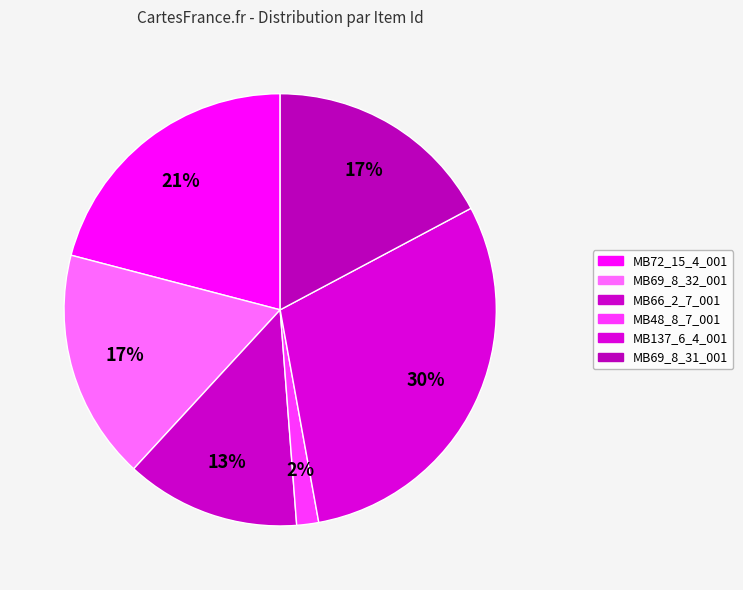

How many slices are in this pie chart?

6